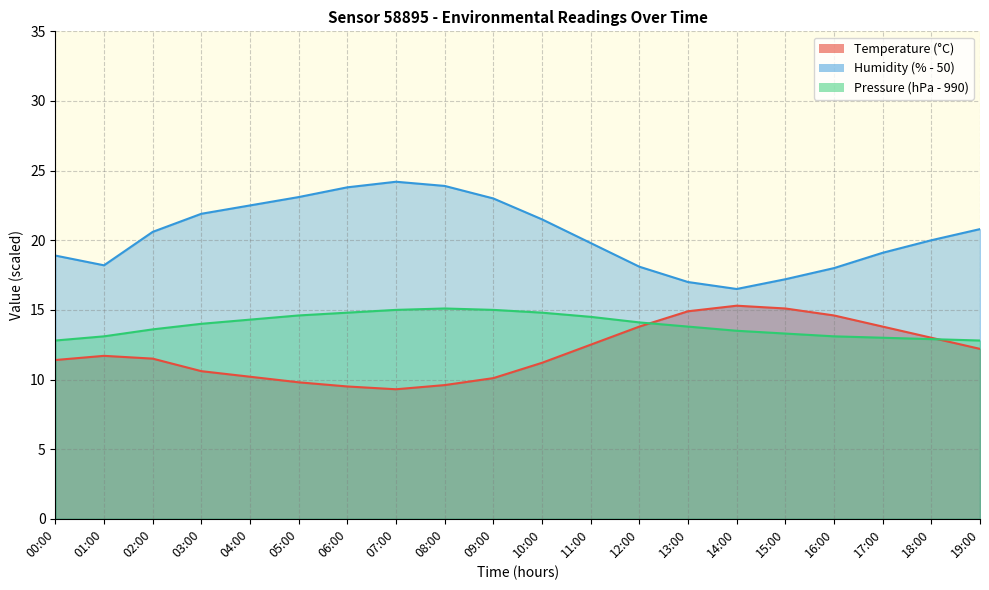

What is the difference between the Temperature values at 05:00 and 14:00?

5.5